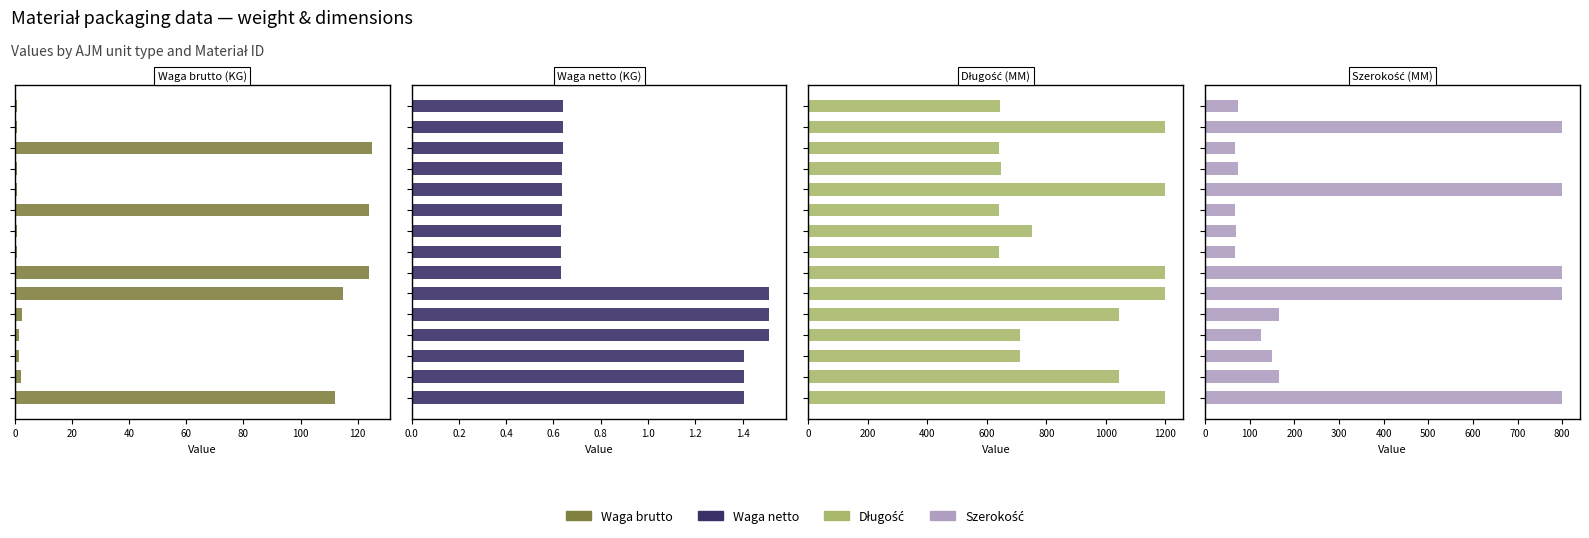

What is the difference between the maximum and minimum values in the Długość series?

559.0